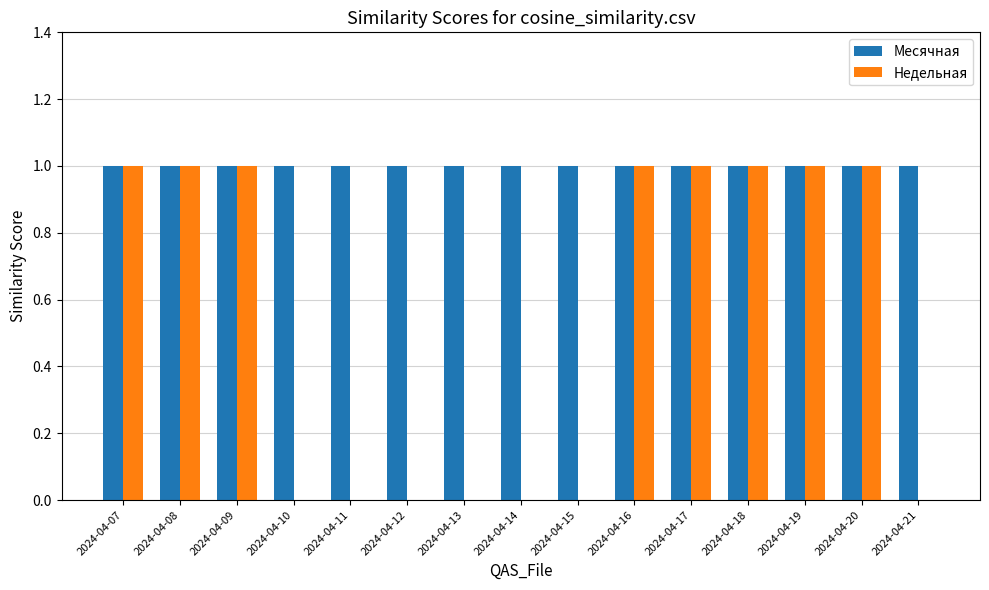

What is the sum of all Недельная values?

8